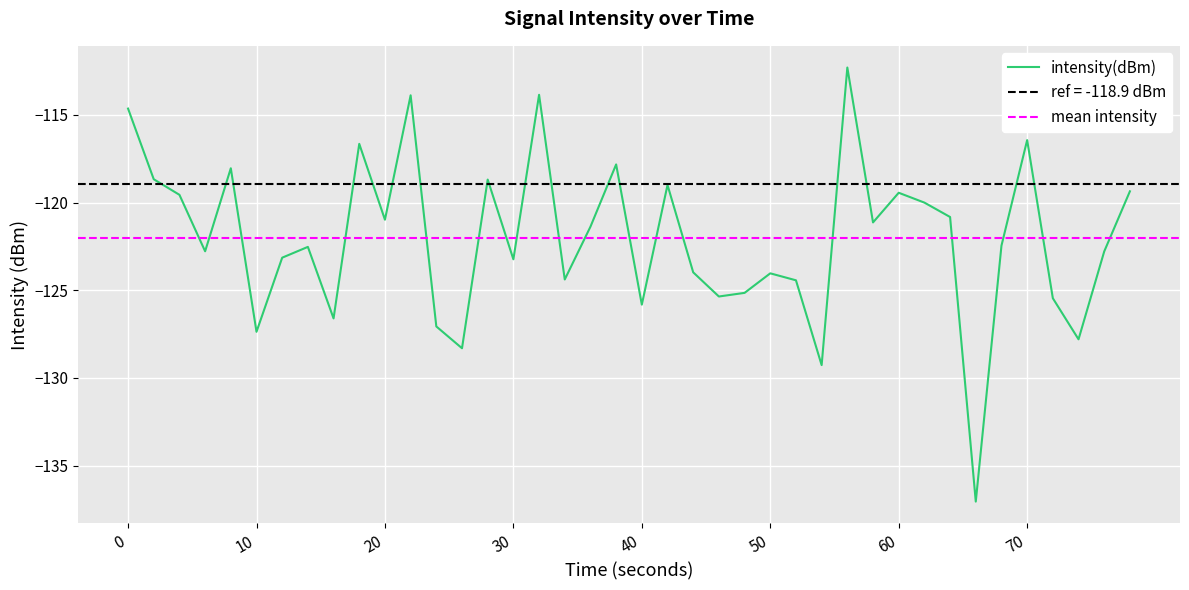

How many points are lower than both their immediate neighbors (excluding endpoints)?

13